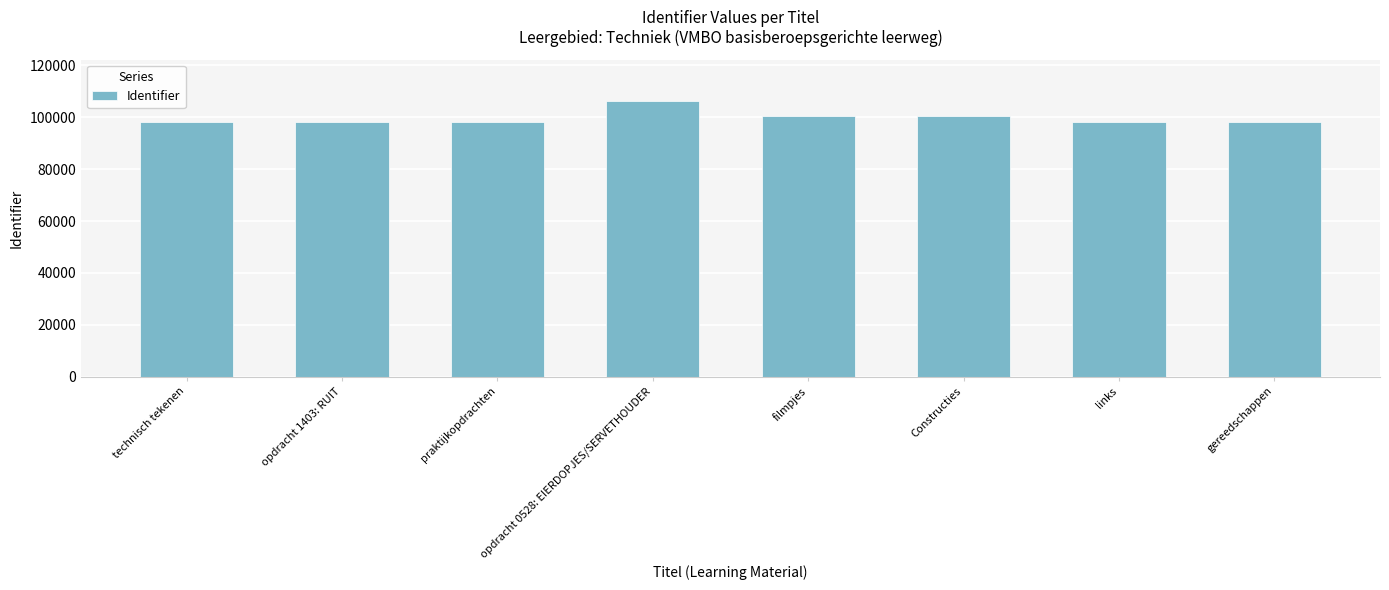

What is the difference between the maximum and minimum values?

7975